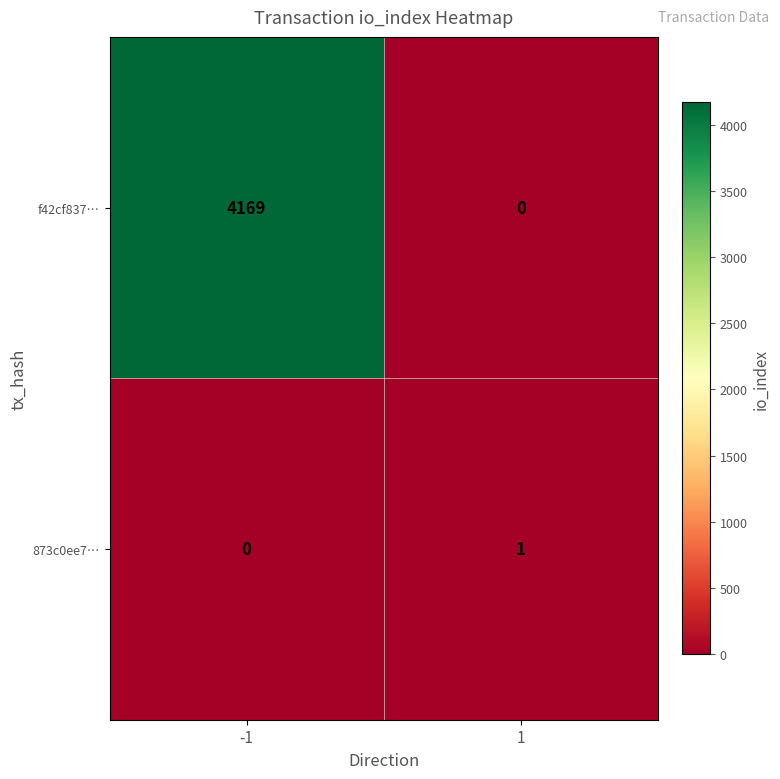

What value does the f42cf837… series have at -1, to the nearest 10?

4170